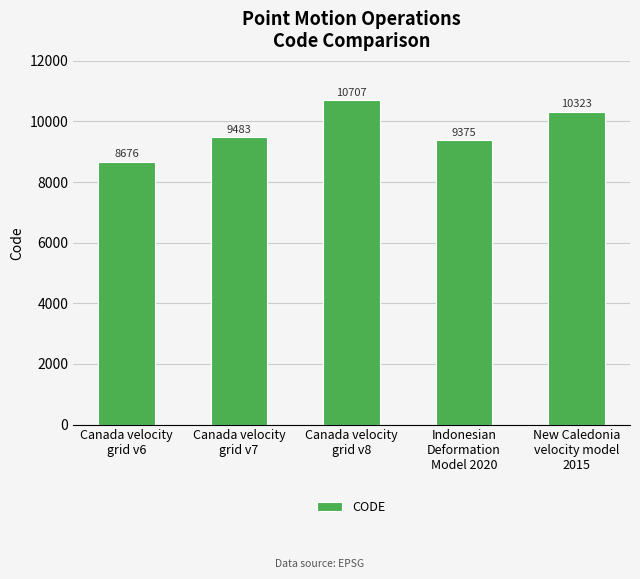

Where is the data nearest to the value 9691?

Canada velocity
grid v7